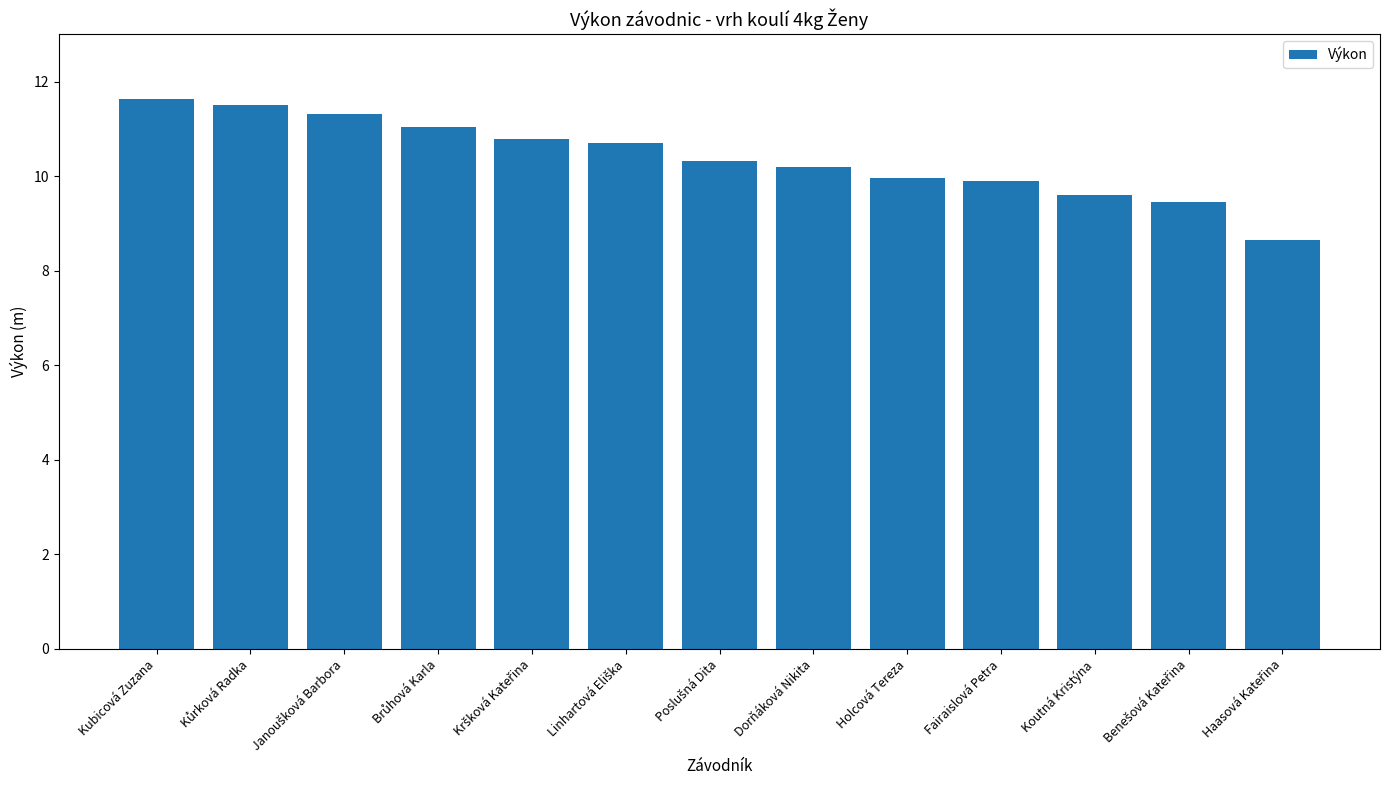

What is the greatest value displayed?

11.6